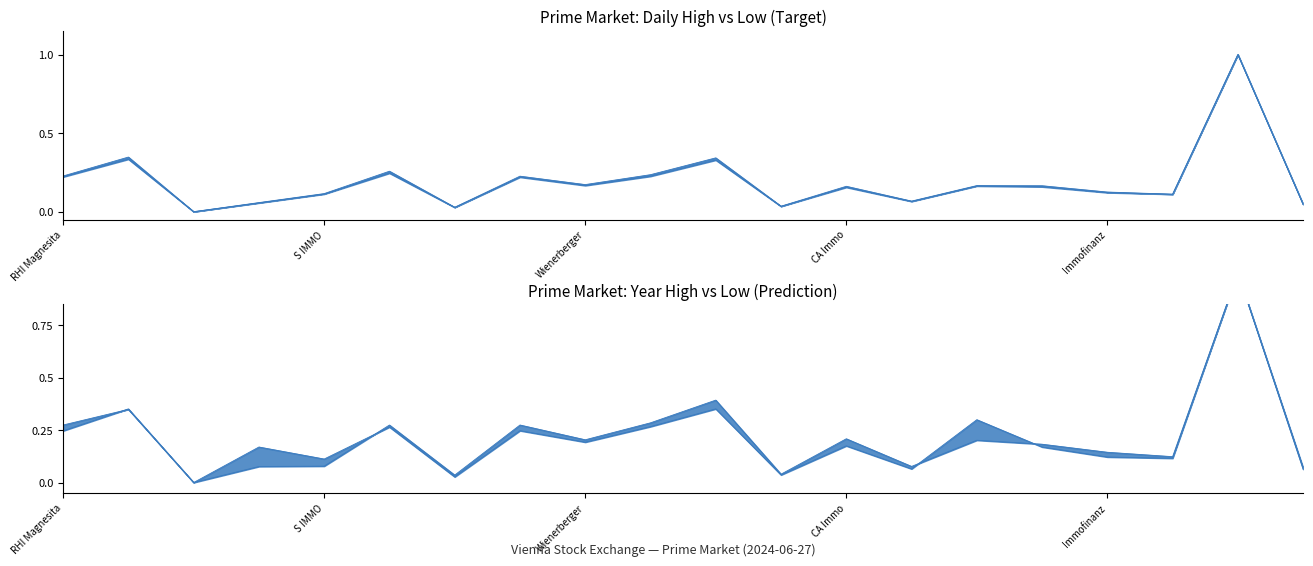

True or false: Tagestief and Jahreshoch cross at least once.

True